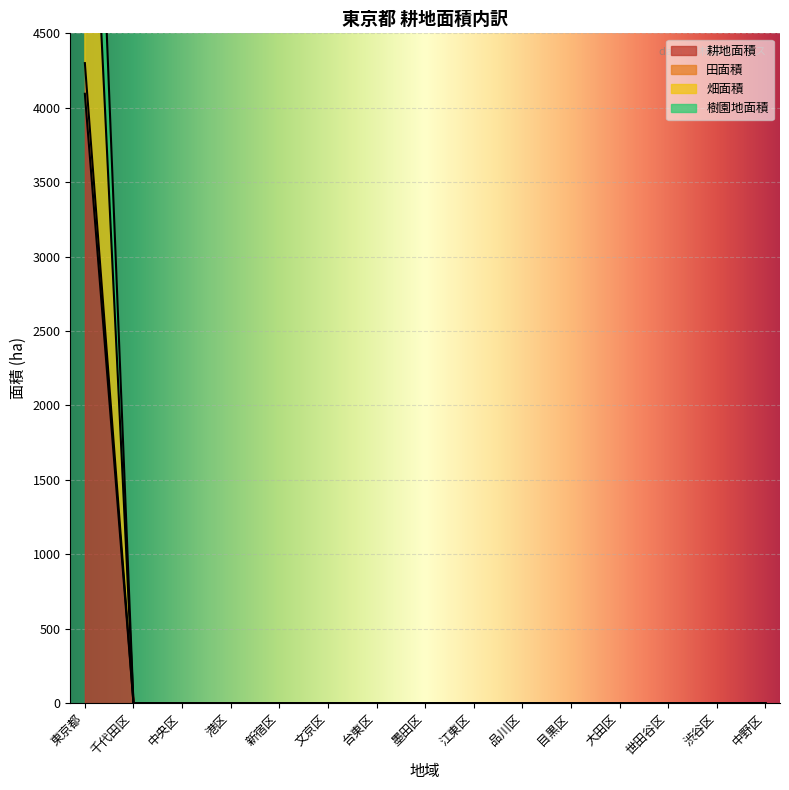

True or false: 耕地面積 has a value of 0 at 墨田区.

True